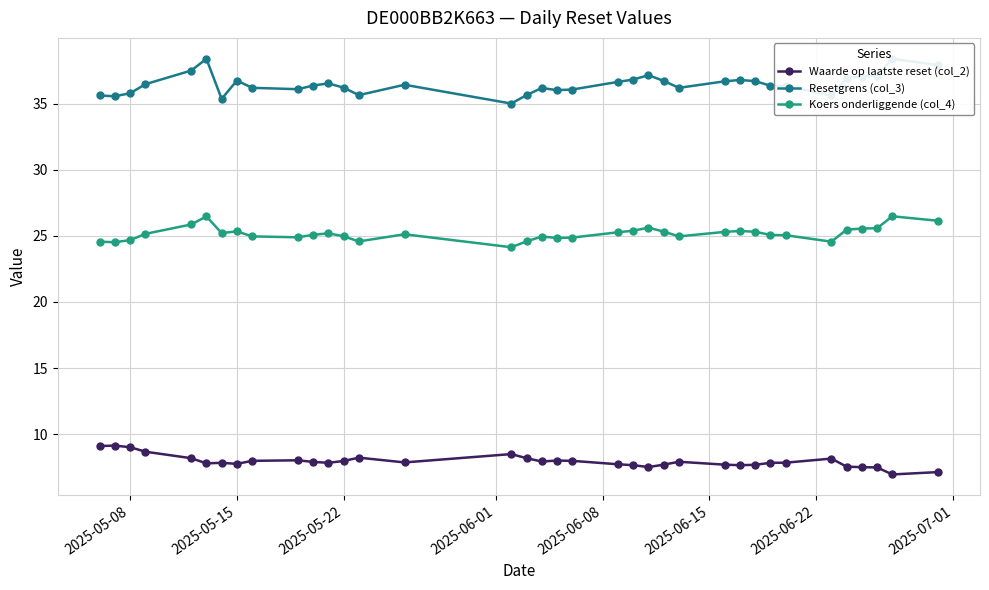

Rank the series by their average value, from lowest to highest.

Waarde op laatste reset (col_2), Koers onderliggende (col_4), Resetgrens (col_3)